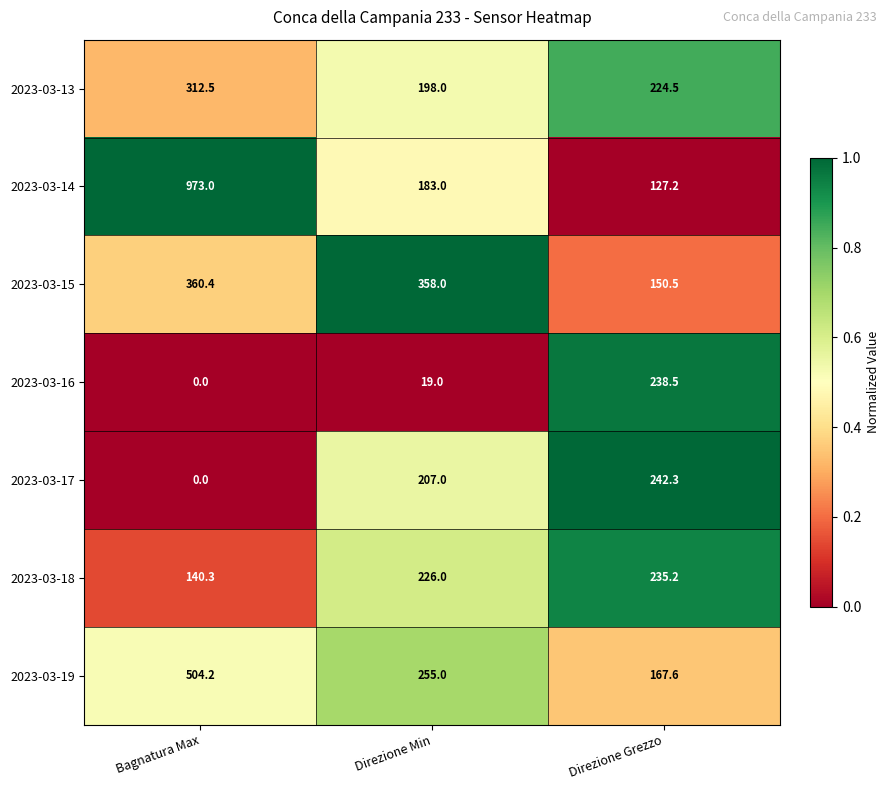

Which series has the widest spread of values?

2023-03-14